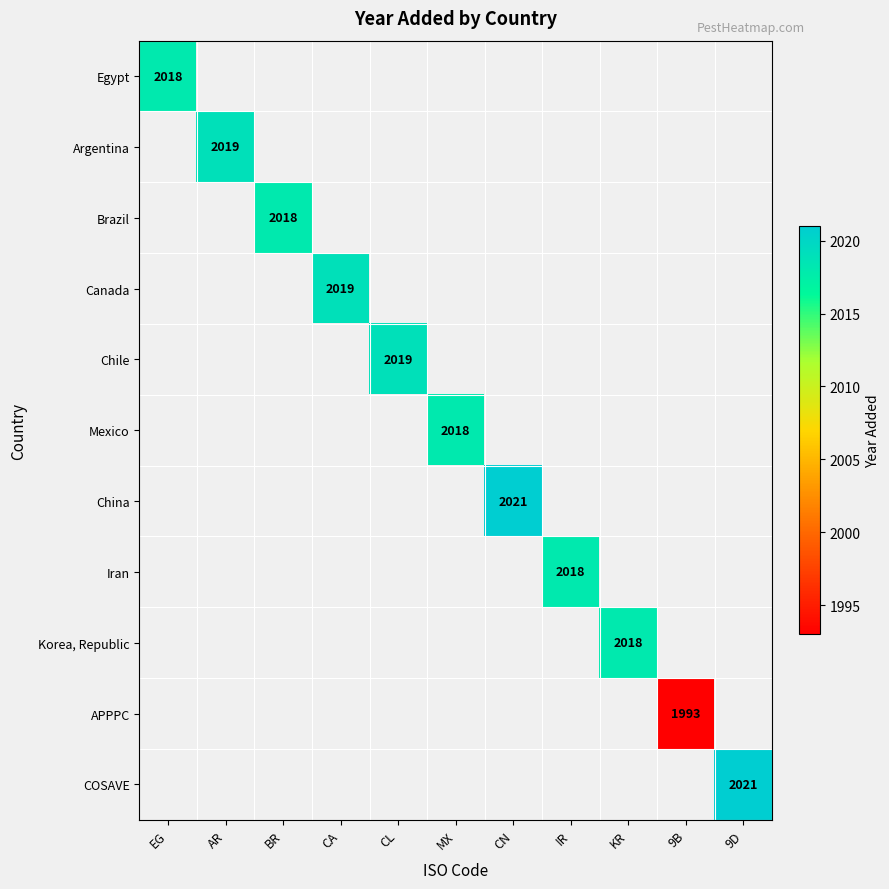

Between IR and MX, which is larger?

MX